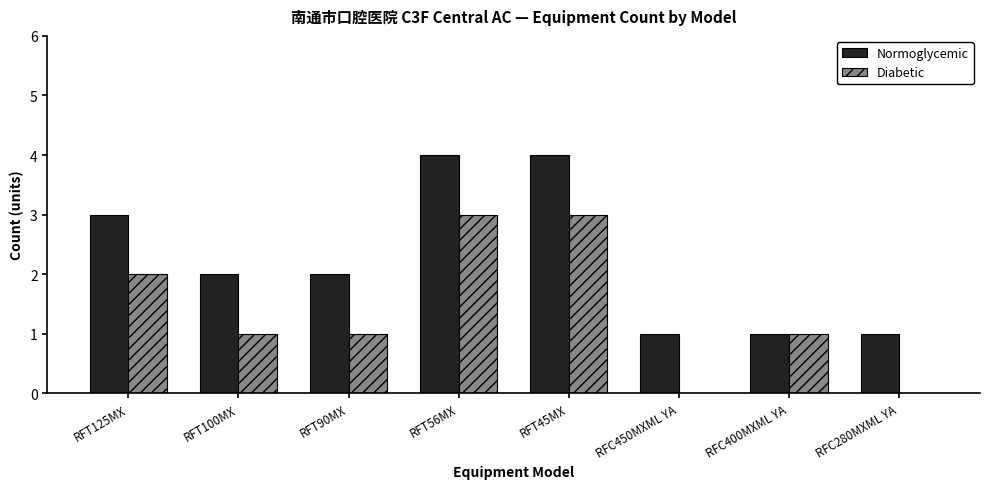

The value of Normoglycemic at RFT56MX is 4. True or false?

True